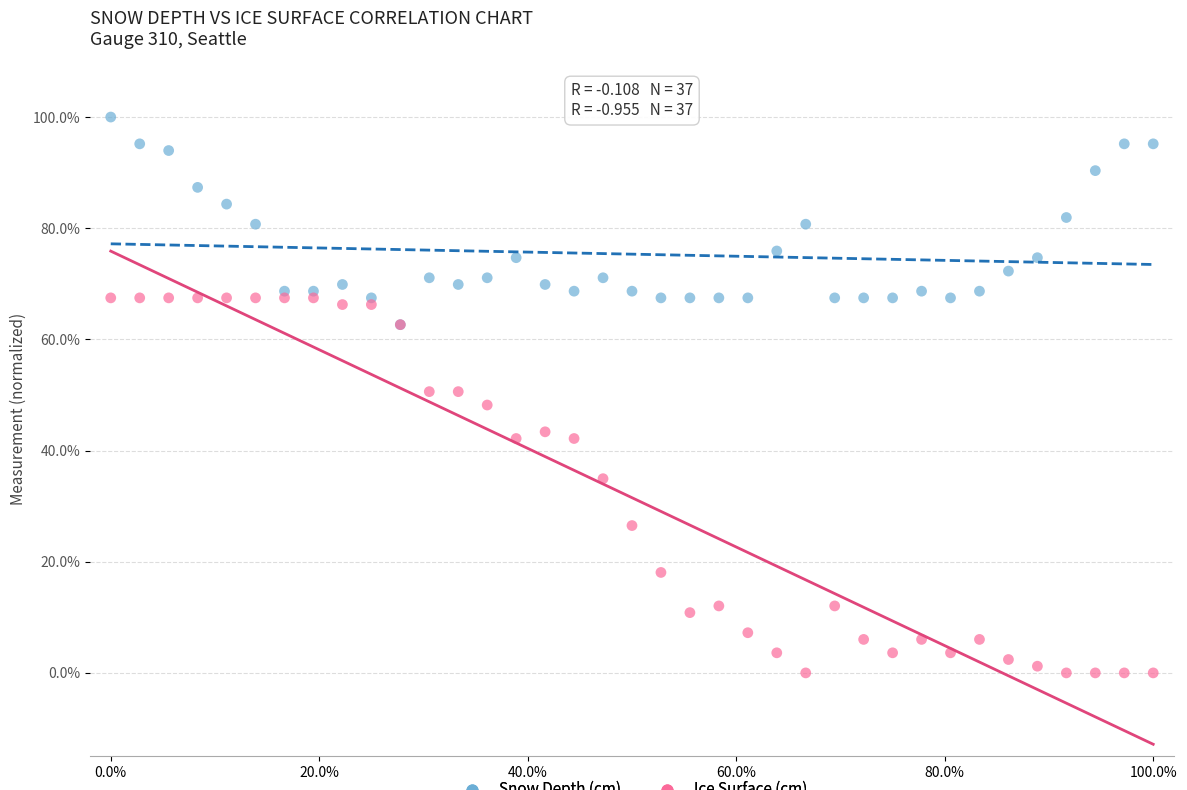

What are all the series names shown in the legend?

Snow Depth (cm), Ice Surface (cm)